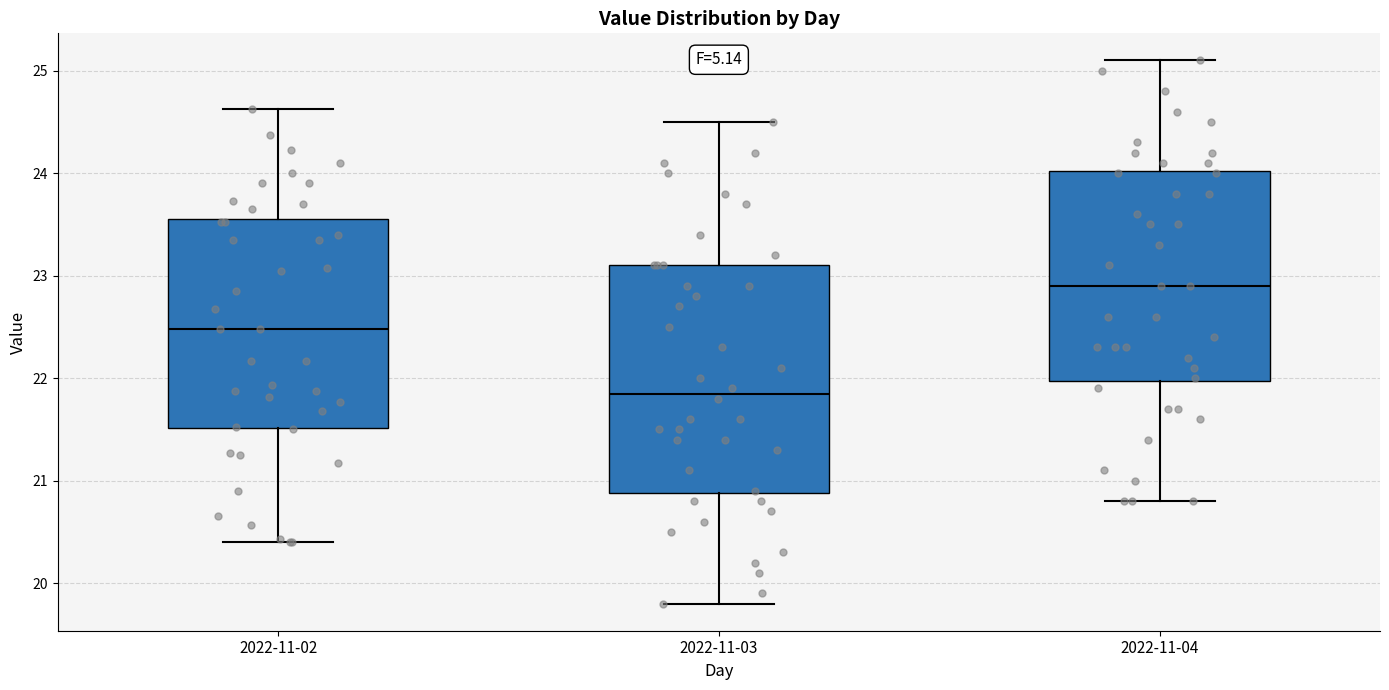

Comparing the boxes themselves (not the whiskers), which one is the tallest?

2022-11-03